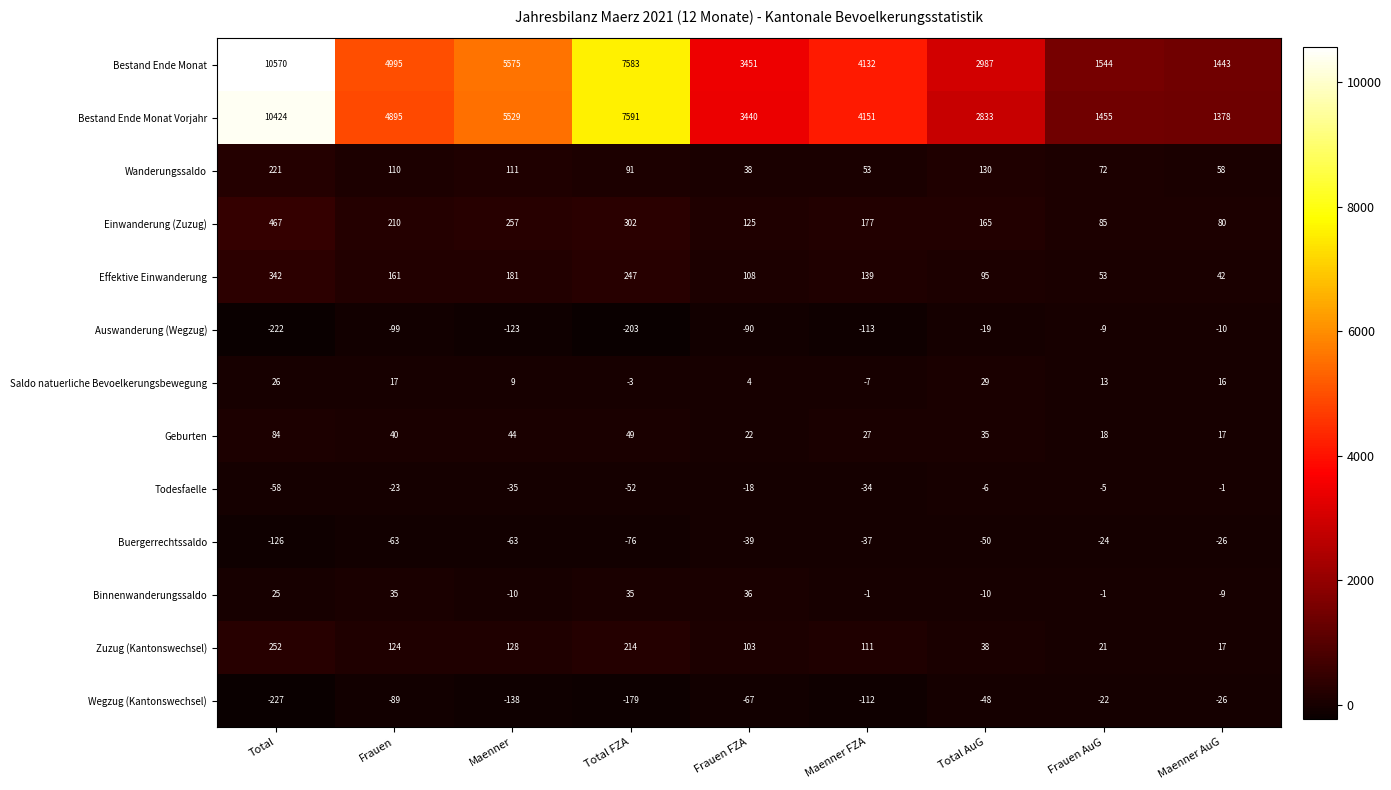

Which series changed the most between Total FZA and Maenner AuG?

Bestand Ende Monat Vorjahr